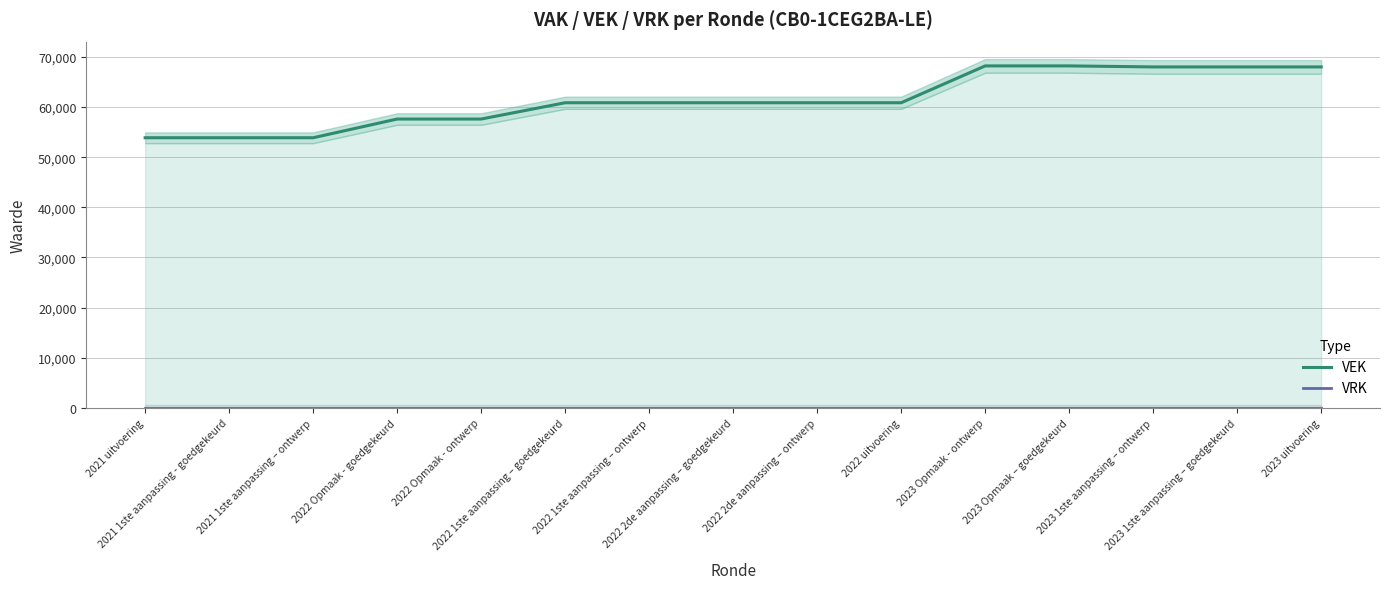

Reading left to right, extract all data points from this chart.

VEK: 2021 uitvoering=53876	2021 1ste aanpassing - goedgekeurd=53876	2021 1ste aanpassing – ontwerp=53876	2022 Opmaak - goedgekeurd=57610	2022 Opmaak - ontwerp=57610	2022 1ste aanpassing – goedgekeurd=60860	2022 1ste aanpassing – ontwerp=60860	2022 2de aanpassing – goedgekeurd=60860	2022 2de aanpassing – ontwerp=60860	2022 uitvoering=60859	2023 Opmaak - ontwerp=68207	2023 Opmaak – goedgekeurd=68207	2023 1ste aanpassing – ontwerp=68004	2023 1ste aanpassing – goedgekeurd=68004	2023 uitvoering=68003
VRK: 2021 uitvoering=0	2021 1ste aanpassing - goedgekeurd=0	2021 1ste aanpassing – ontwerp=0	2022 Opmaak - goedgekeurd=0	2022 Opmaak - ontwerp=0	2022 1ste aanpassing – goedgekeurd=0	2022 1ste aanpassing – ontwerp=0	2022 2de aanpassing – goedgekeurd=0	2022 2de aanpassing – ontwerp=0	2022 uitvoering=0	2023 Opmaak - ontwerp=0	2023 Opmaak – goedgekeurd=0	2023 1ste aanpassing – ontwerp=0	2023 1ste aanpassing – goedgekeurd=0	2023 uitvoering=0